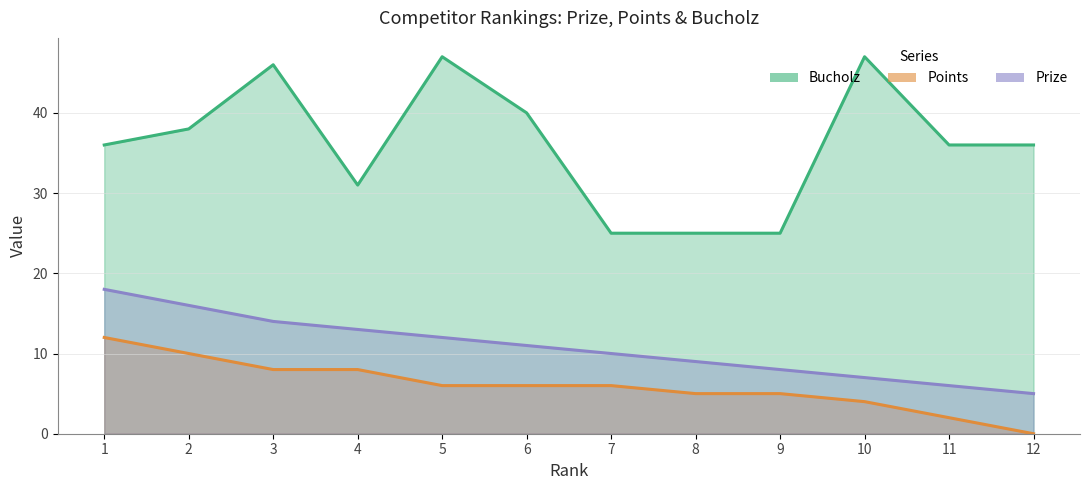

Is the value of Prize at 11 greater than the value of Bucholz at 8?

No